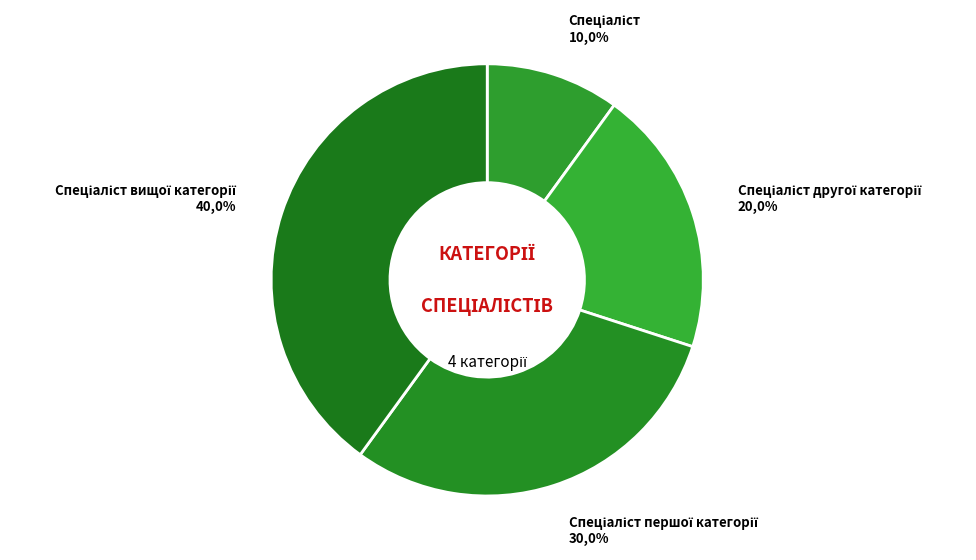

What portion of the pie excludes Спеціаліст вищої категорії?

60.0%